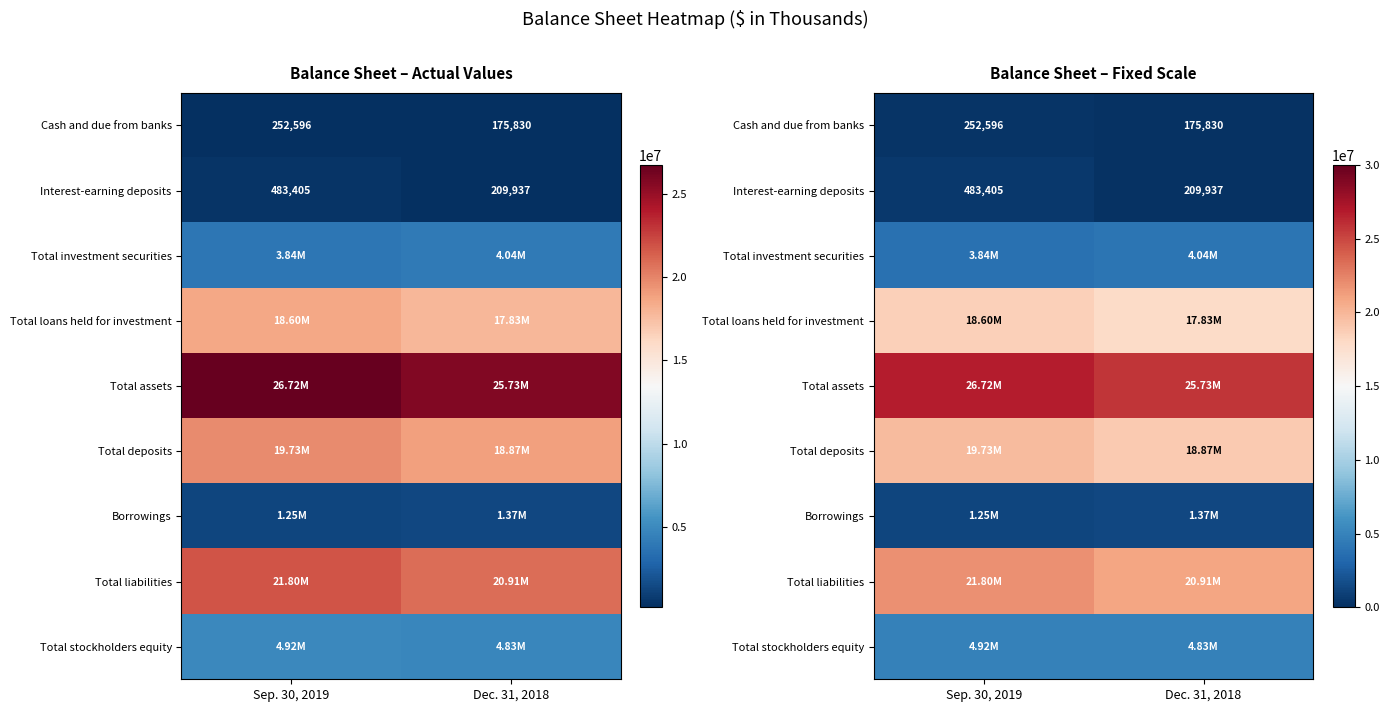

At which label does Total investment securities reach its peak?

Dec. 31, 2018